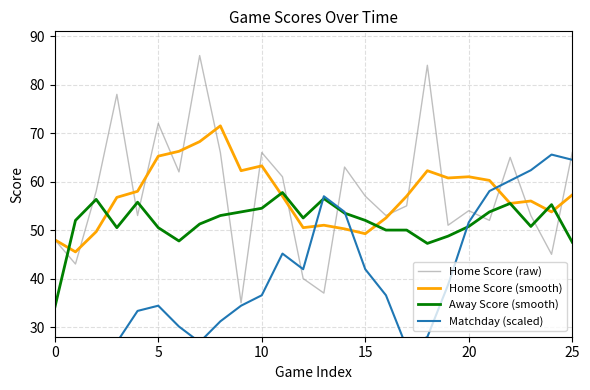

Read the Away Score (smooth) value at 8.

53.0